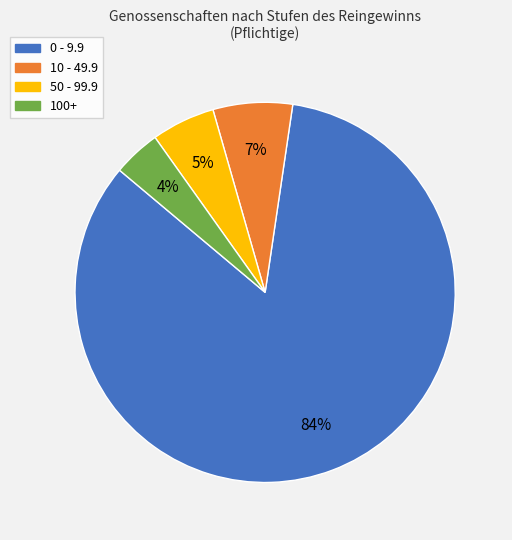

To the nearest percent, what is the difference between the largest and smallest slice percentages?

80%